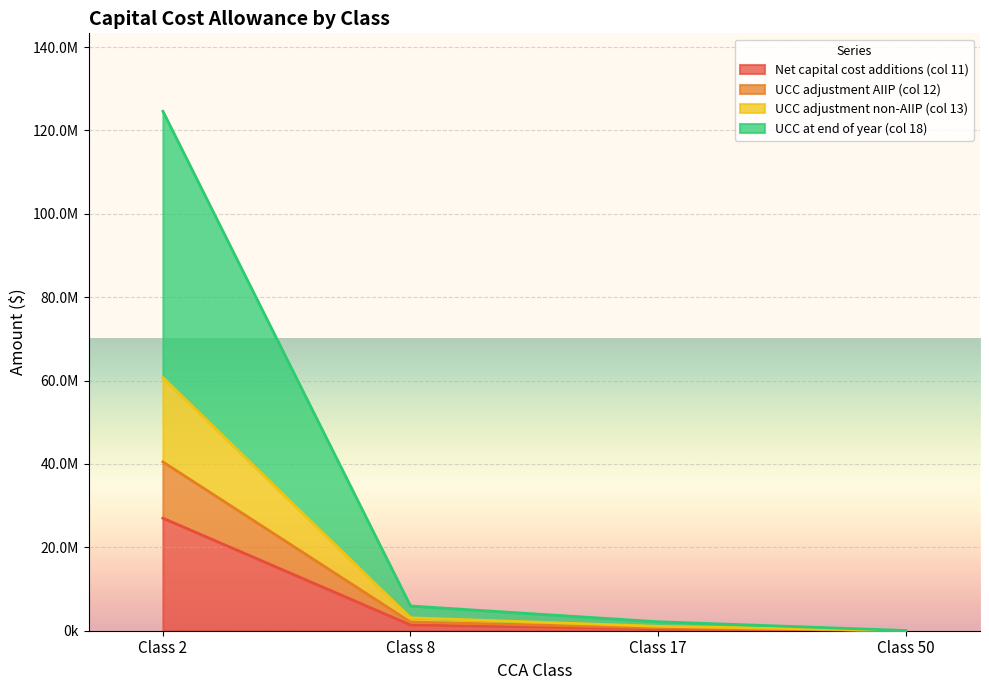

True or false: Net capital cost additions (col 11) has a value of 23872229.3 at Class 2.

False